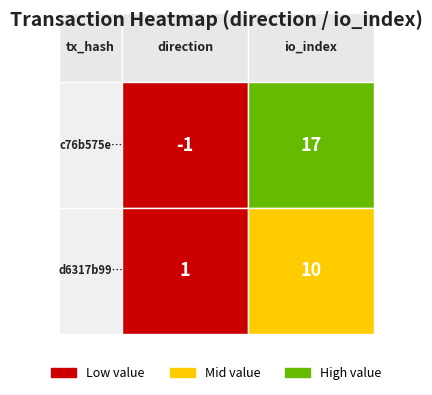

Is it true that d6317b99b15bdc5cfdb016470f5db70f14ee931 equals 2 at 0?

False